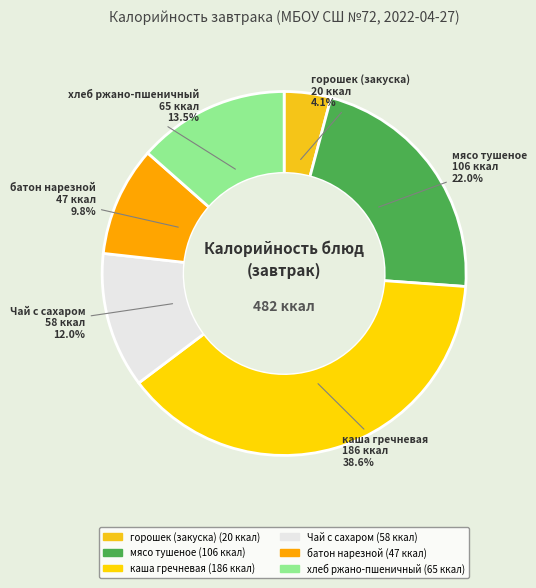

Count the number of slices in the pie.

6